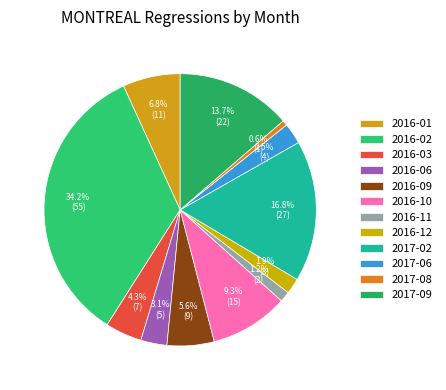

Is 2016-12 the majority of the pie?

No